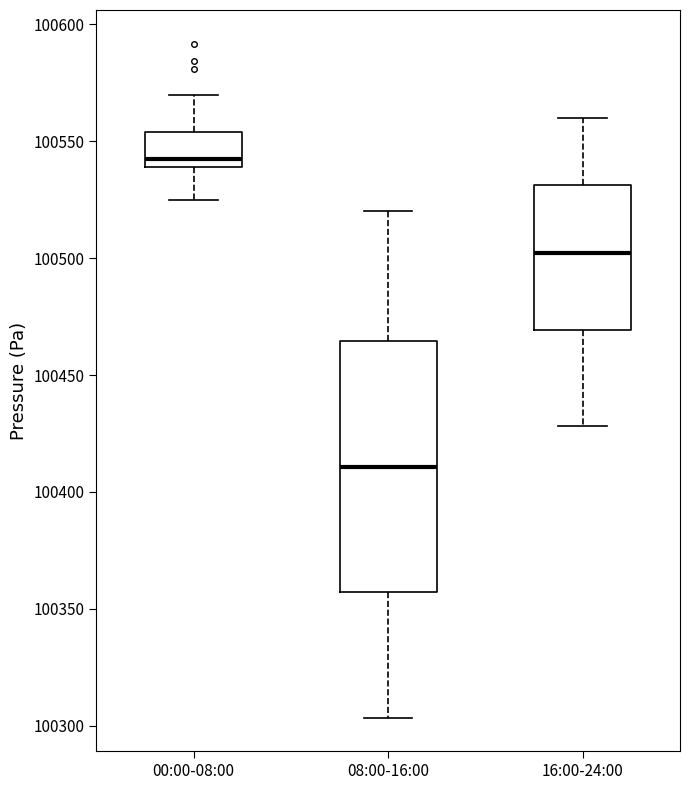

Reading left to right, transcribe this box plot: for each box, give where its median line is, the range the box spans, and where its two whiskers end, as read against the y-axis. The values are not printed on the chart, so give them approximately, as read against the axis.

00:00-08:00: median 100540 (just above the box's lower edge), box 100540 to 100555, whiskers 100525 to 100570
08:00-16:00: median 100410, box 100355 to 100465, whiskers 100305 to 100520
16:00-24:00: median 100500, box 100470 to 100530, whiskers 100430 to 100560